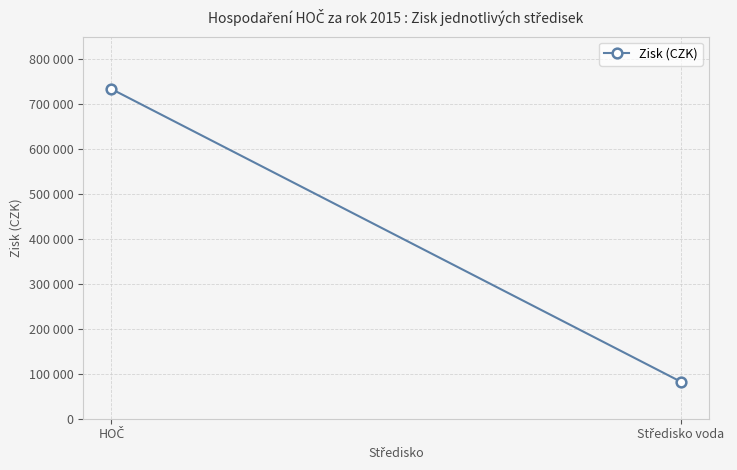

What is the difference between the maximum and minimum values?

650978.1